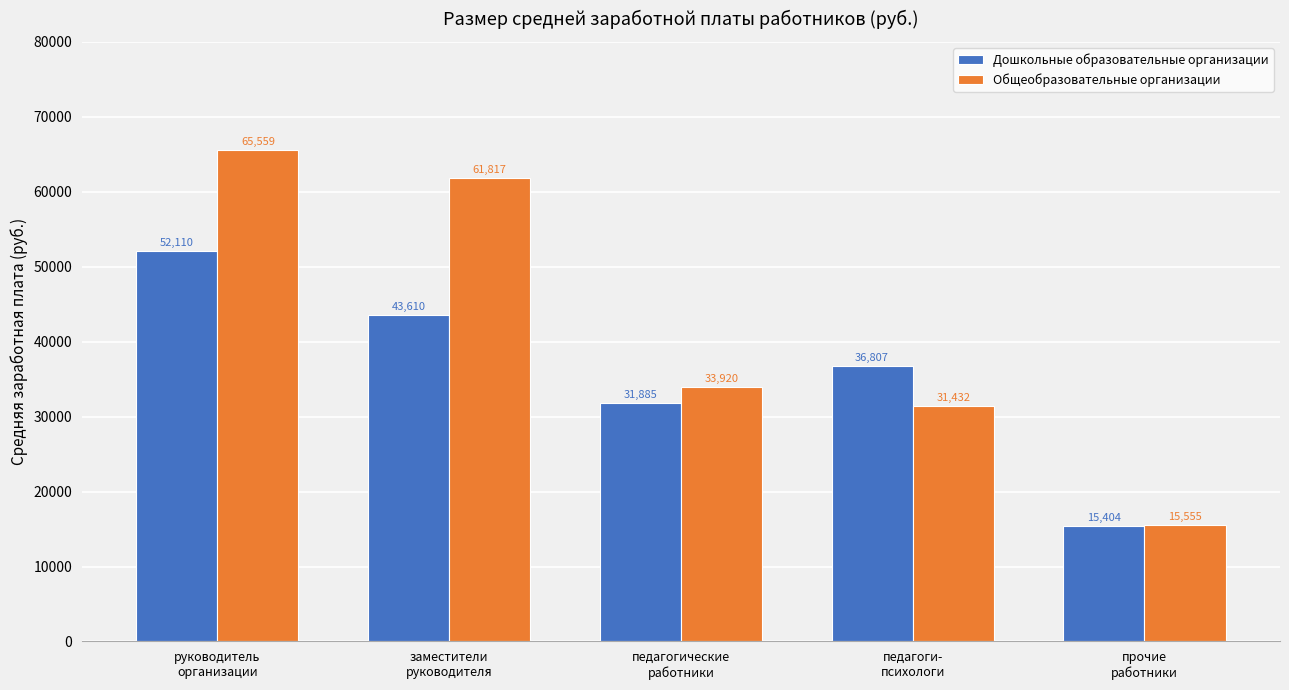

What is the average value of the Дошкольные образовательные организации series?

35963.2